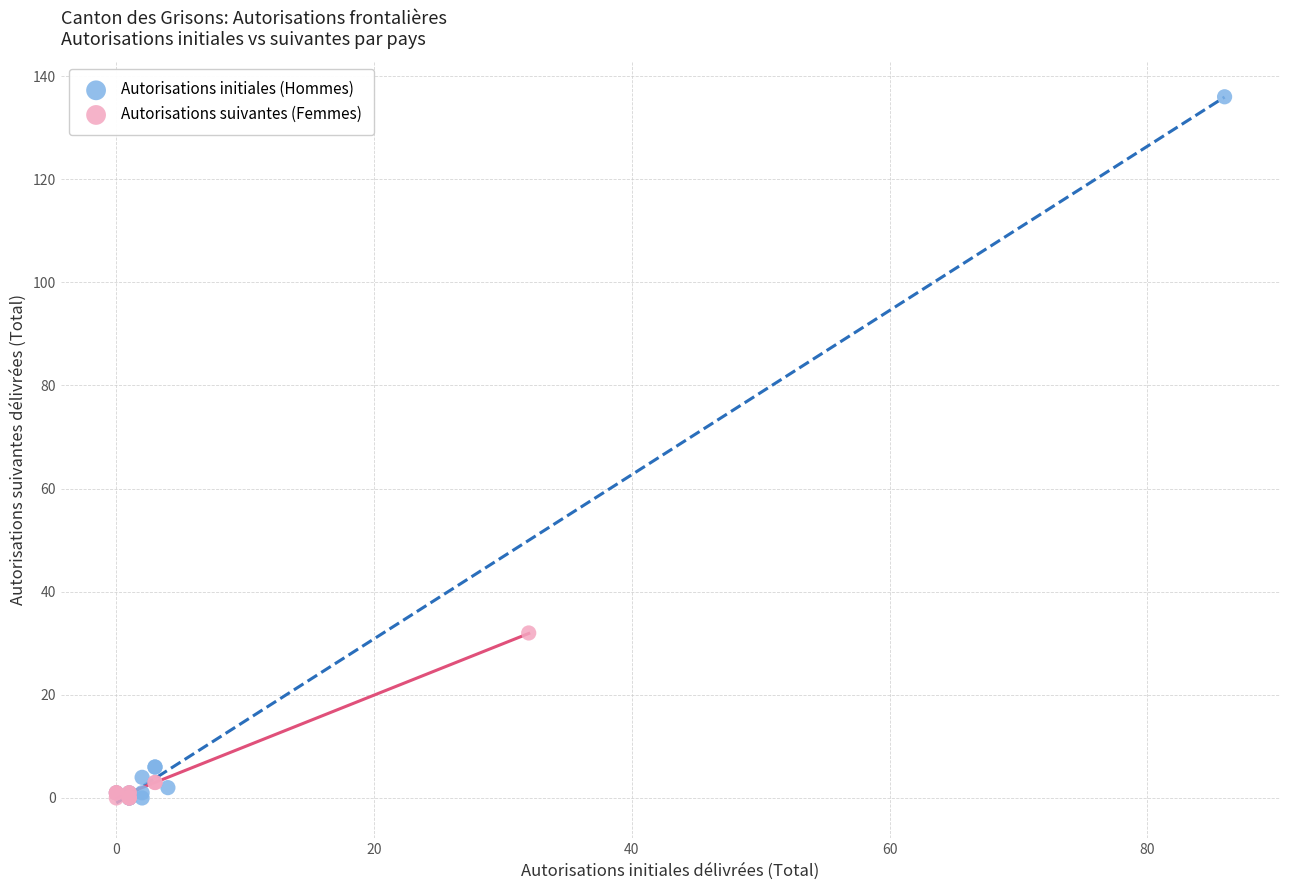

Which series reaches the maximum Y coordinate?

Autorisations initiales (Hommes)